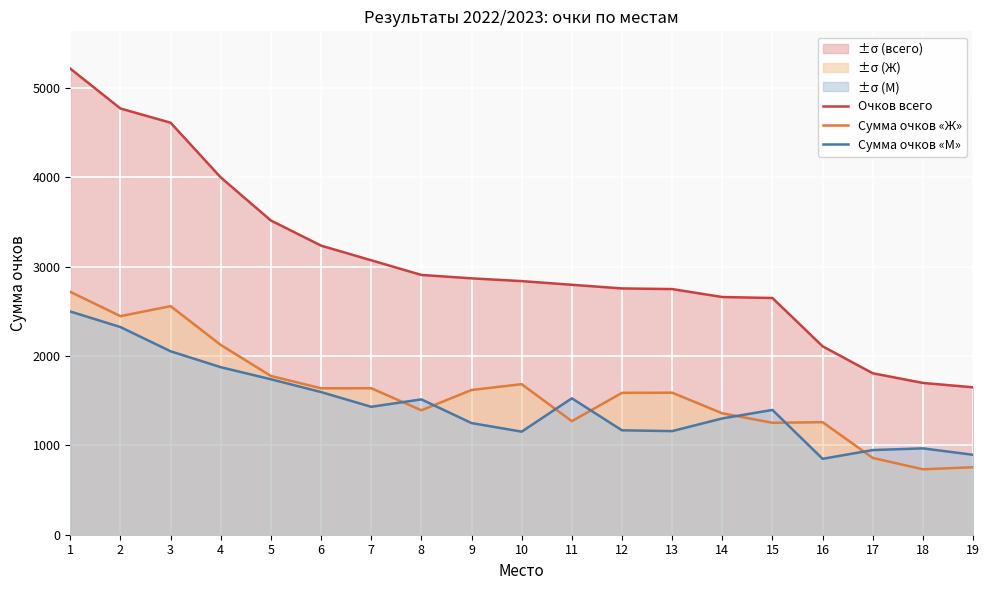

Reading left to right, extract all data points from this chart.

Очков всего: 1=5214	2=4768	3=4609	4=3997	5=3515	6=3234	7=3070	8=2906	9=2868	10=2837	11=2796	12=2755	13=2748	14=2659	15=2648	16=2108	17=1806	18=1698	19=1649
Сумма очков «Ж»: 1=2717	2=2445	3=2557	4=2123	5=1776	6=1638	7=1639	8=1392	9=1619	10=1684	11=1270	12=1587	13=1589	14=1358	15=1252	16=1259	17=859	18=732	19=755
Сумма очков «М»: 1=2497	2=2323	3=2052	4=1874	5=1739	6=1596	7=1431	8=1514	9=1249	10=1153	11=1526	12=1168	13=1159	14=1301	15=1396	16=849	17=947	18=966	19=894